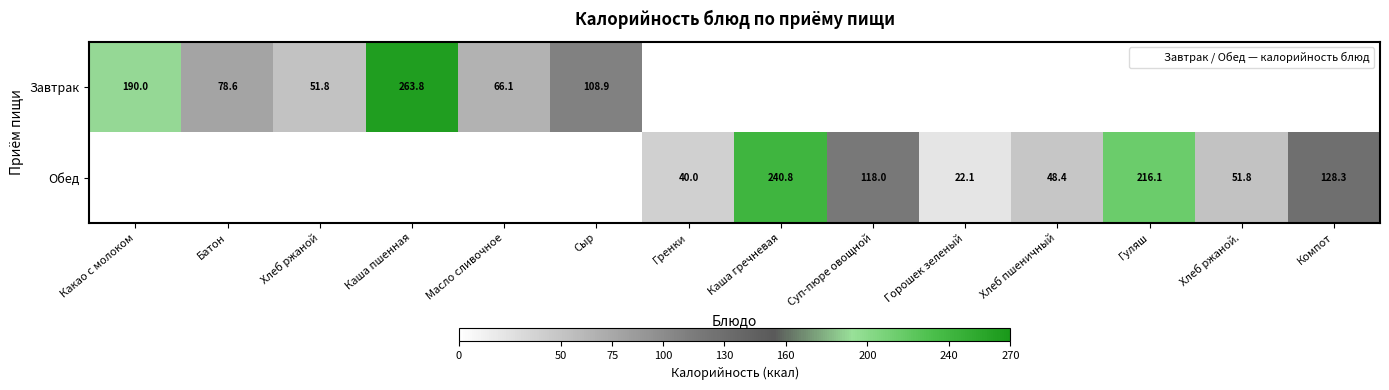

The value of Обед at Хлеб пшеничный is 70.7. True or false?

False